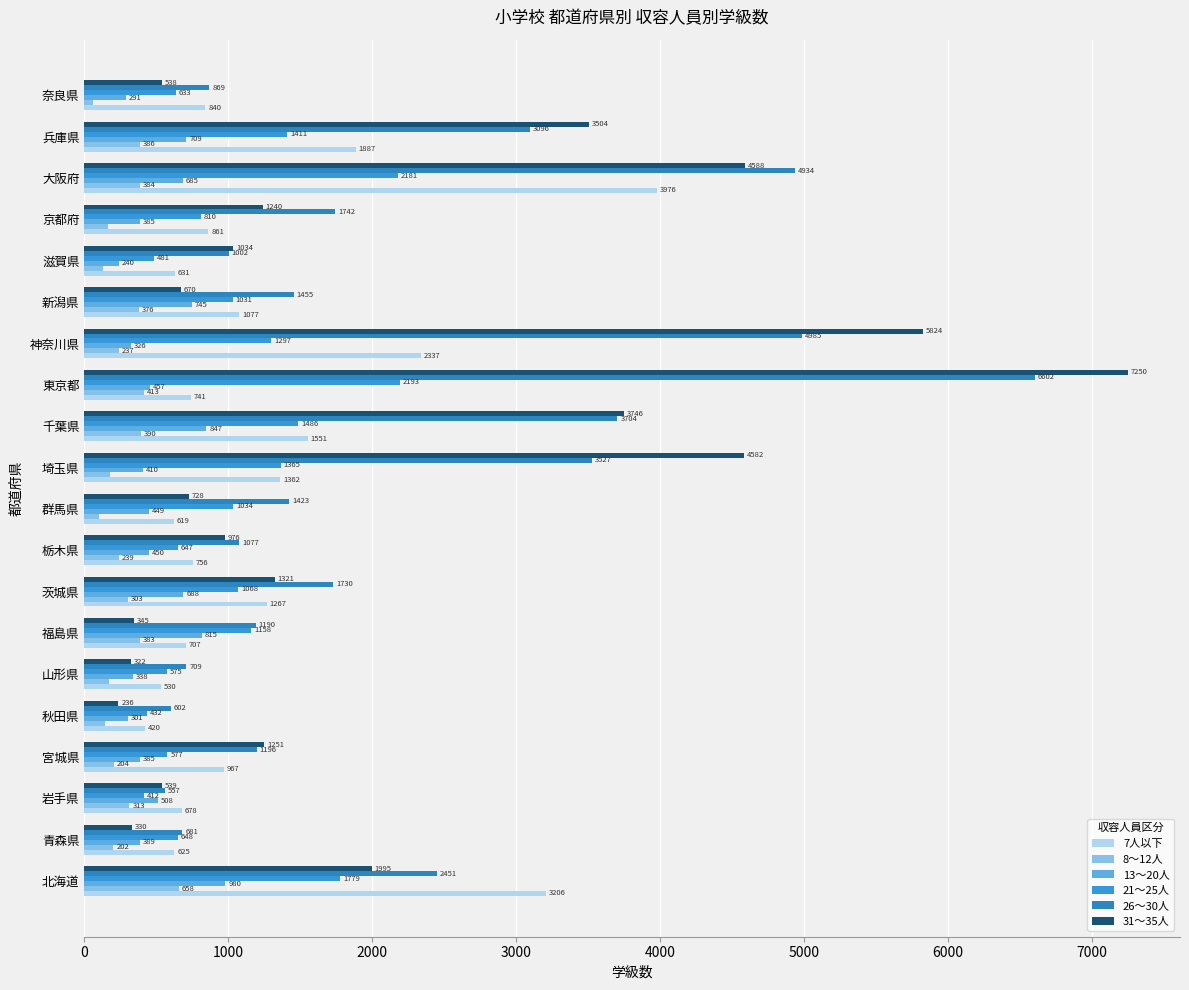

What position from the left is 山形県?

6